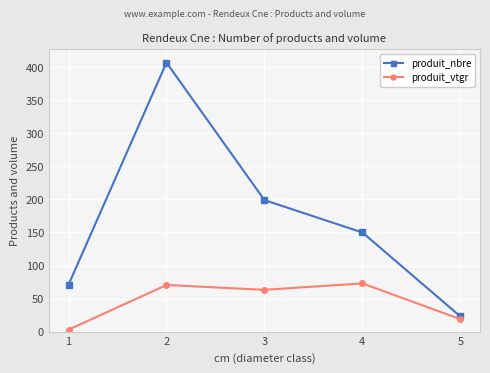

At how many categories does at least one series exceed 251?

1